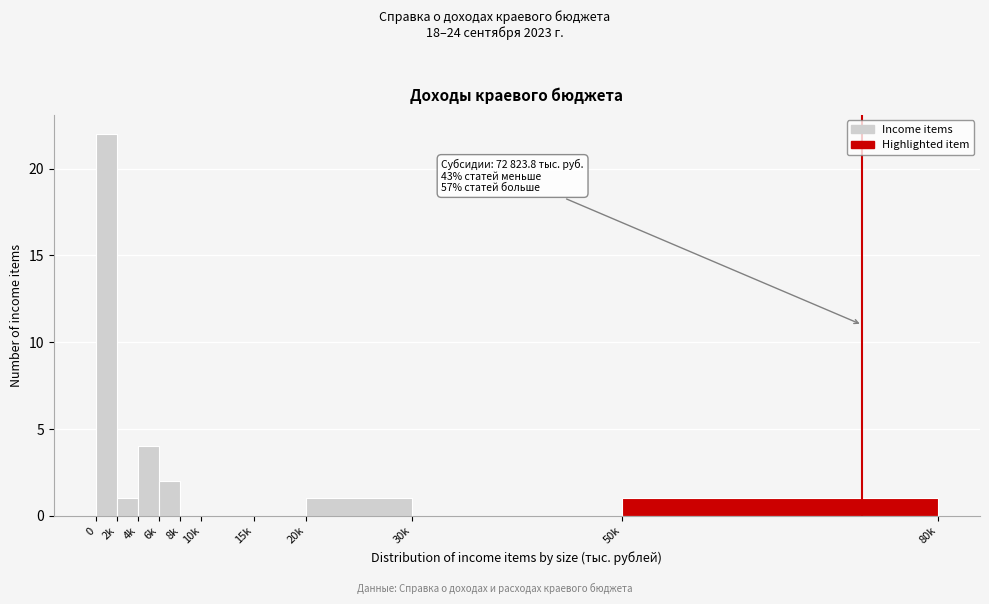

Reading left to right, transcribe all the data shown in this chart.

0=22	2k=1	4k=4	6k=2	8k=0	10k=0	15k=0	20k=1	30k=0	50k=1